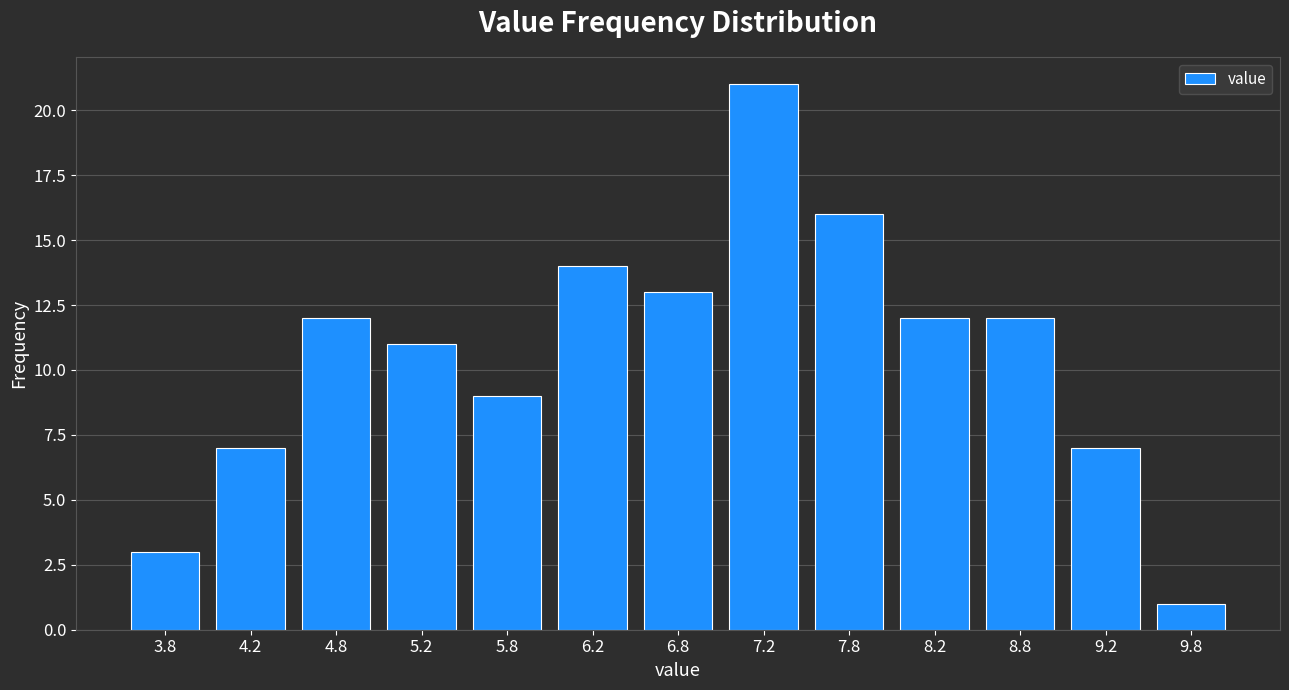

Over which range of the x-axis is the bar tallest?

7.0 to 7.5